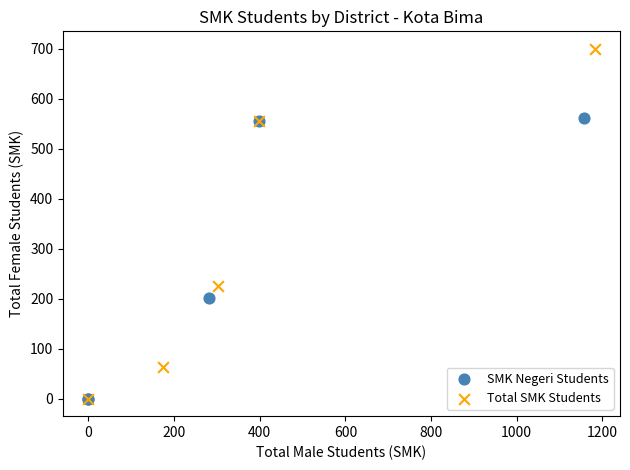

Which series has the widest spread of Y values?

Total SMK Students